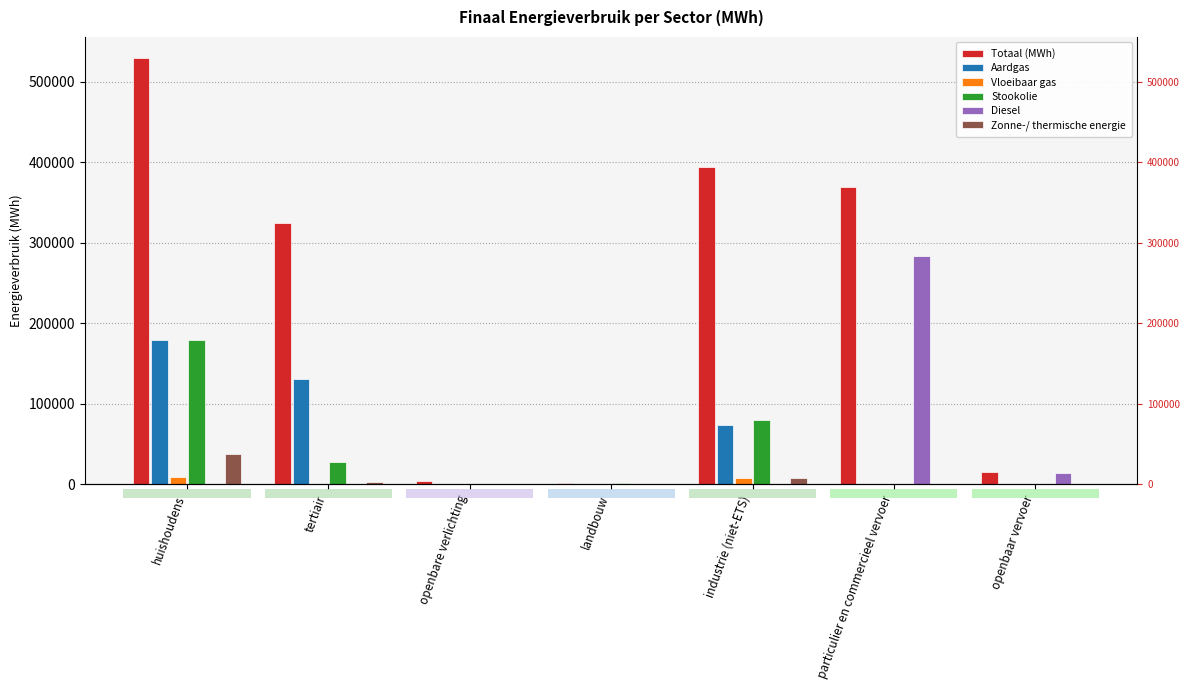

Reading left to right, list all the values displayed in this chart.

Totaal (MWh): 529110.3	324270.5	4387.6	1872.0	394601.9	368761.1	14613.2
Aardgas: 179000.5	131063.7	0.0	238.9	73357.8	646.2	0.0
Vloeibaar gas: 9313.1	373.6	0.0	13.6	7612.1	605.2	0.0
Stookolie: 179223.1	27488.7	0.0	1188.1	79547.3	0.0	0.0
Diesel: 0.0	0.0	0.0	0.0	0.0	283407.2	13652.5
Zonne-/ thermische energie: 37859.3	2353.9	0.0	0.0	7052.6	0.0	0.0